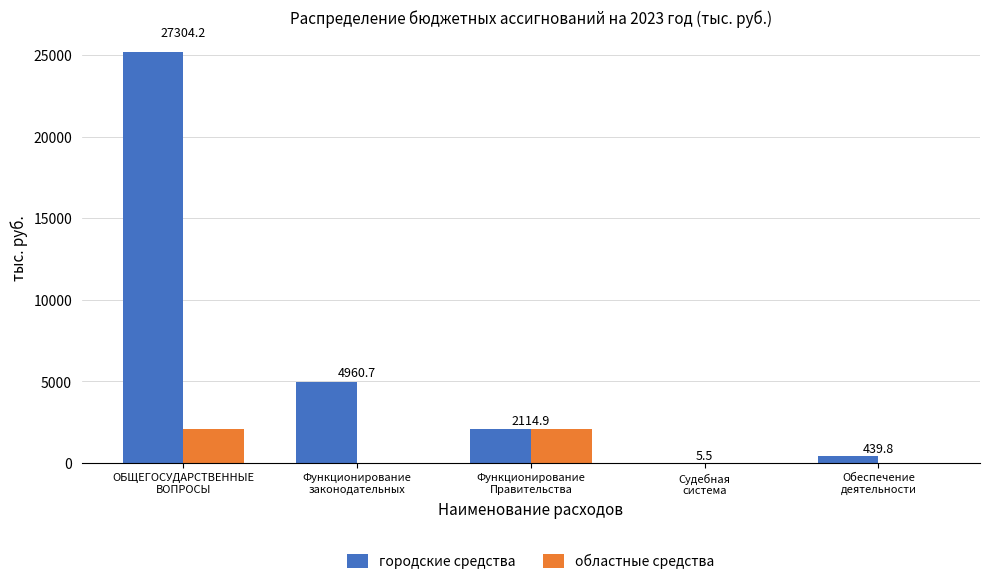

Reading left to right, extract all data points from this chart.

городские средства: ОБЩЕГОСУДАРСТВЕННЫЕ
ВОПРОСЫ=25188.8	Функционирование
законодательных=4960.7	Функционирование
Правительства=2114.9	Судебная
система=5.5	Обеспечение
деятельности=439.8
областные средства: ОБЩЕГОСУДАРСТВЕННЫЕ
ВОПРОСЫ=2115.4	Функционирование
законодательных=0.0	Функционирование
Правительства=2109.9	Судебная
система=5.5	Обеспечение
деятельности=0.0